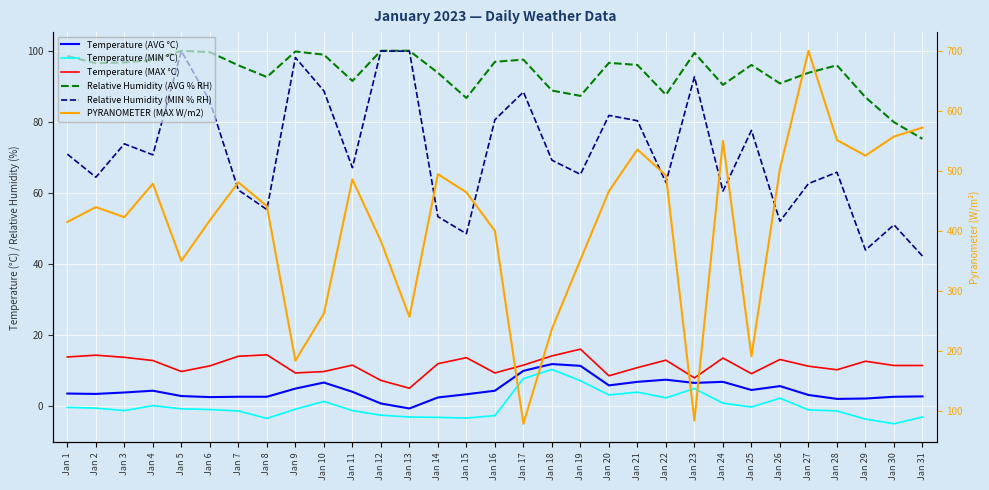

True or false: Temperature (MAX °C) and Temperature (MIN °C) cross at least once.

False